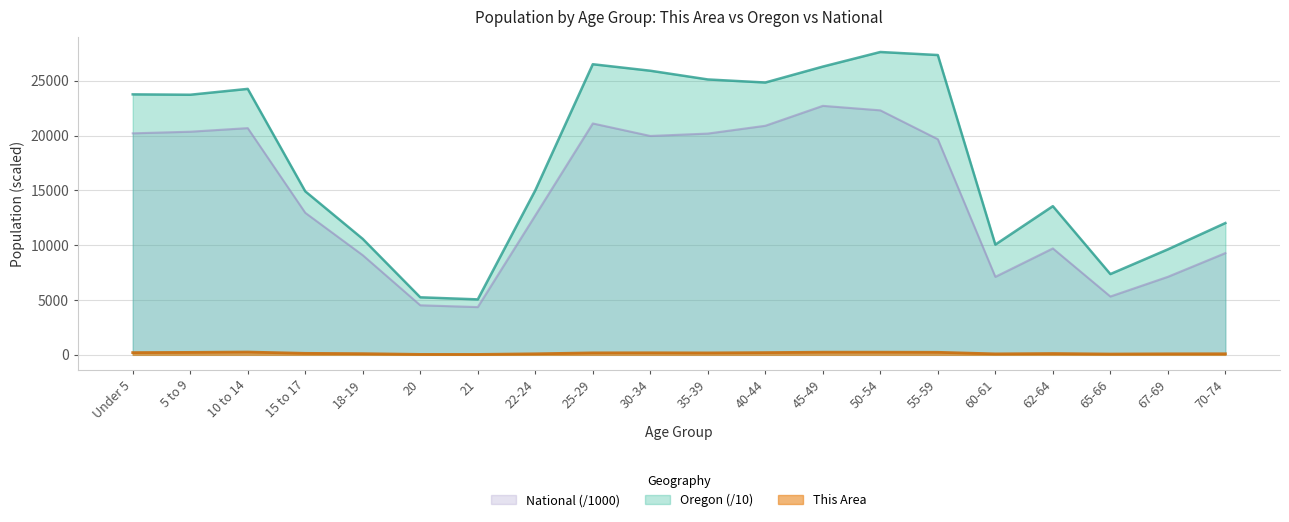

At which category does This Area reach its first local peak?

10 to 14